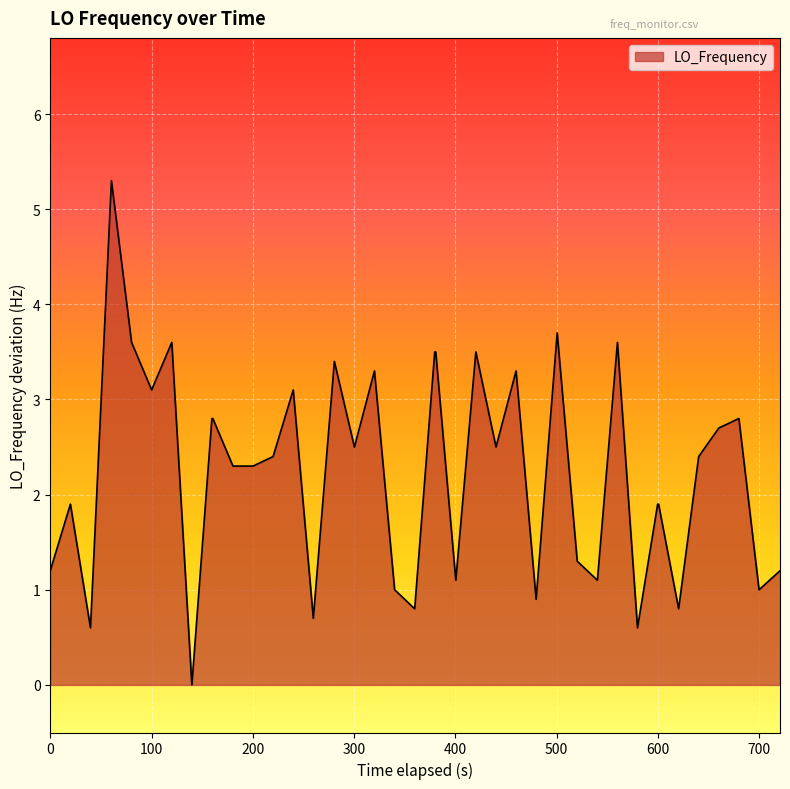

What is the difference between the maximum and minimum values?

5.3